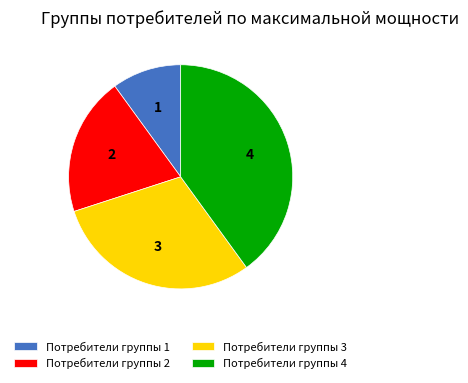

Approximately how many times larger is the value at Потребители группы 1 compared to Потребители группы 3?

0.3